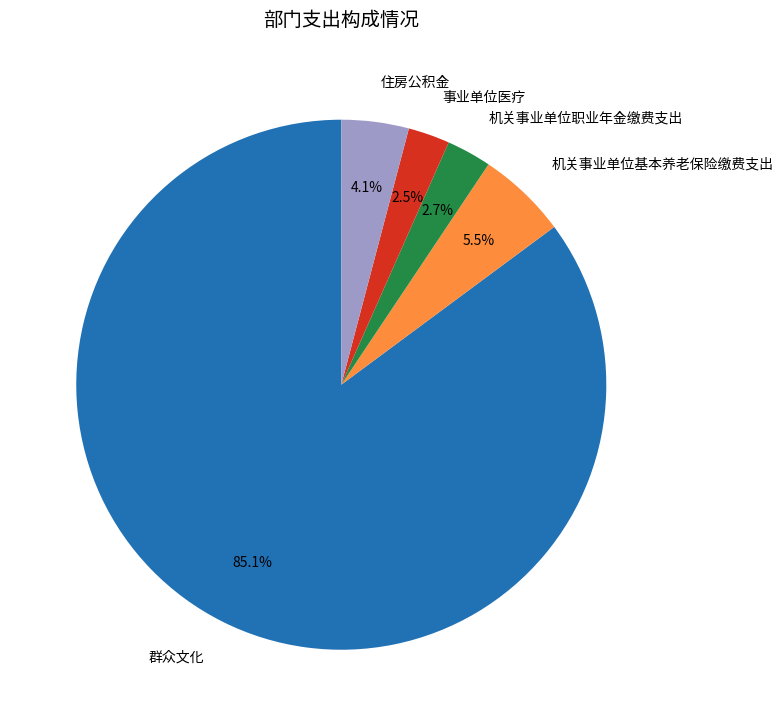

Which slice is the largest?

群众文化